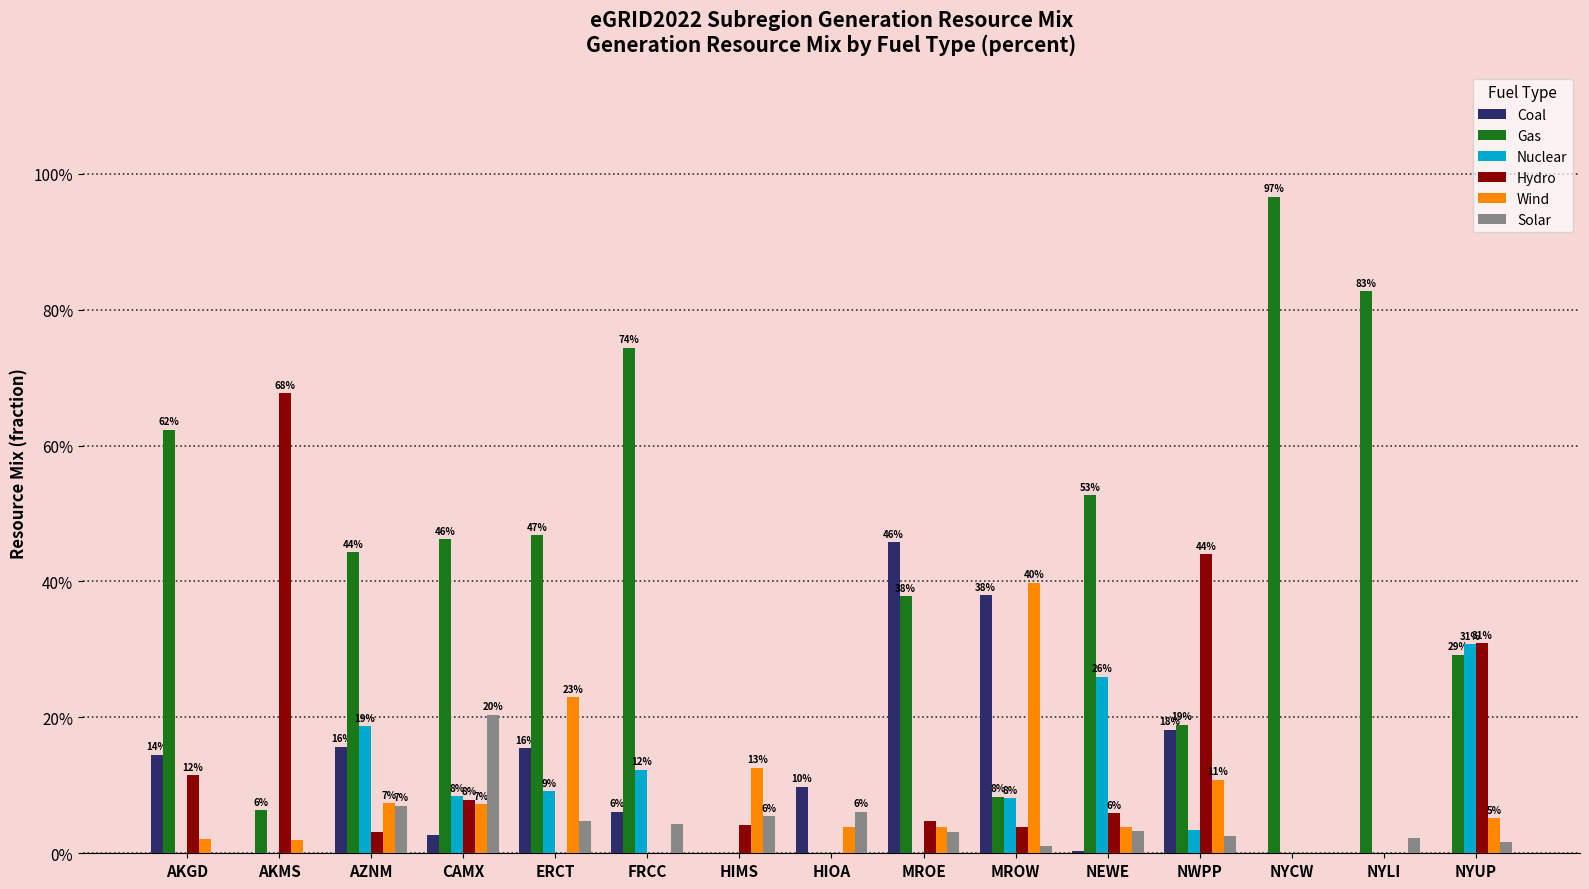

What is the average value of the Gas series?

0.4